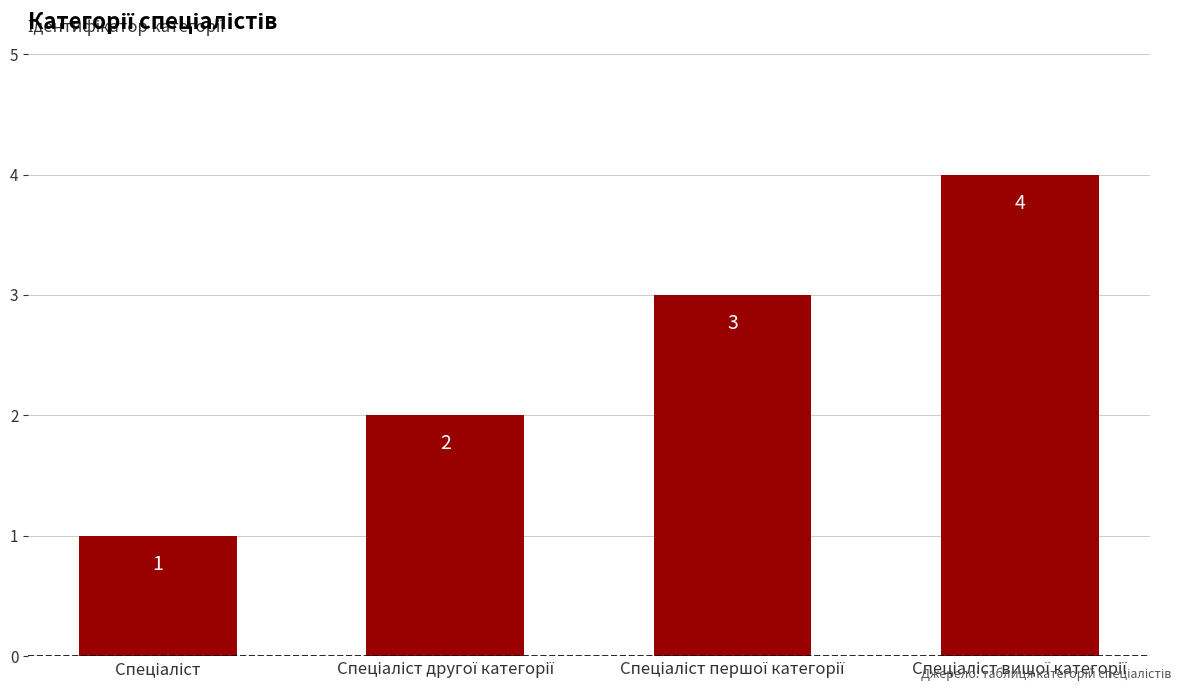

What is the value of the 2nd bar from the left?

2